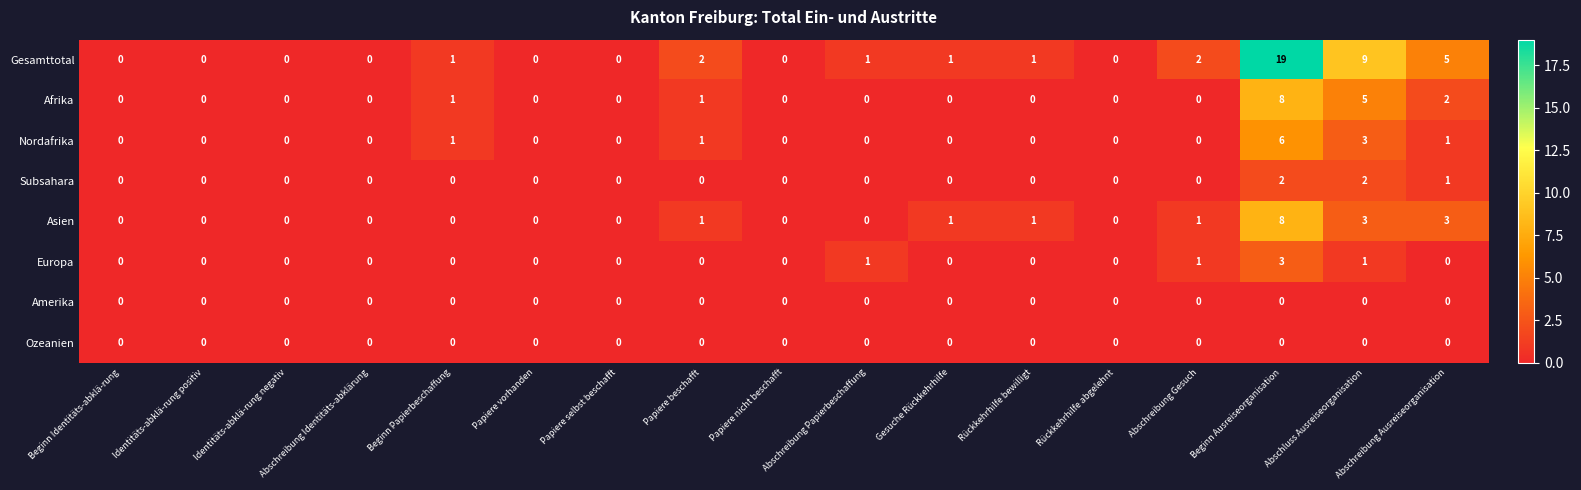

Which series has the widest spread of values?

Gesamttotal